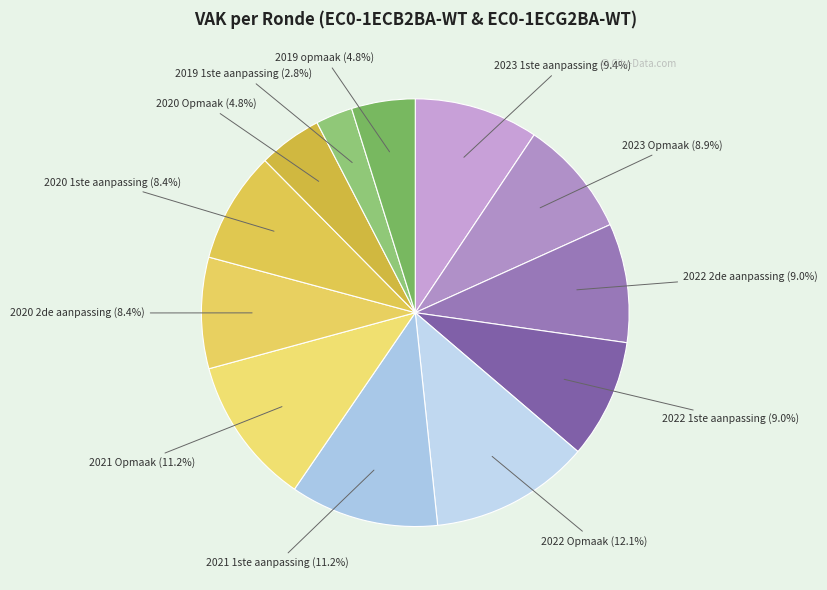

Which slice is the smallest?

2019 1ste aanpassing